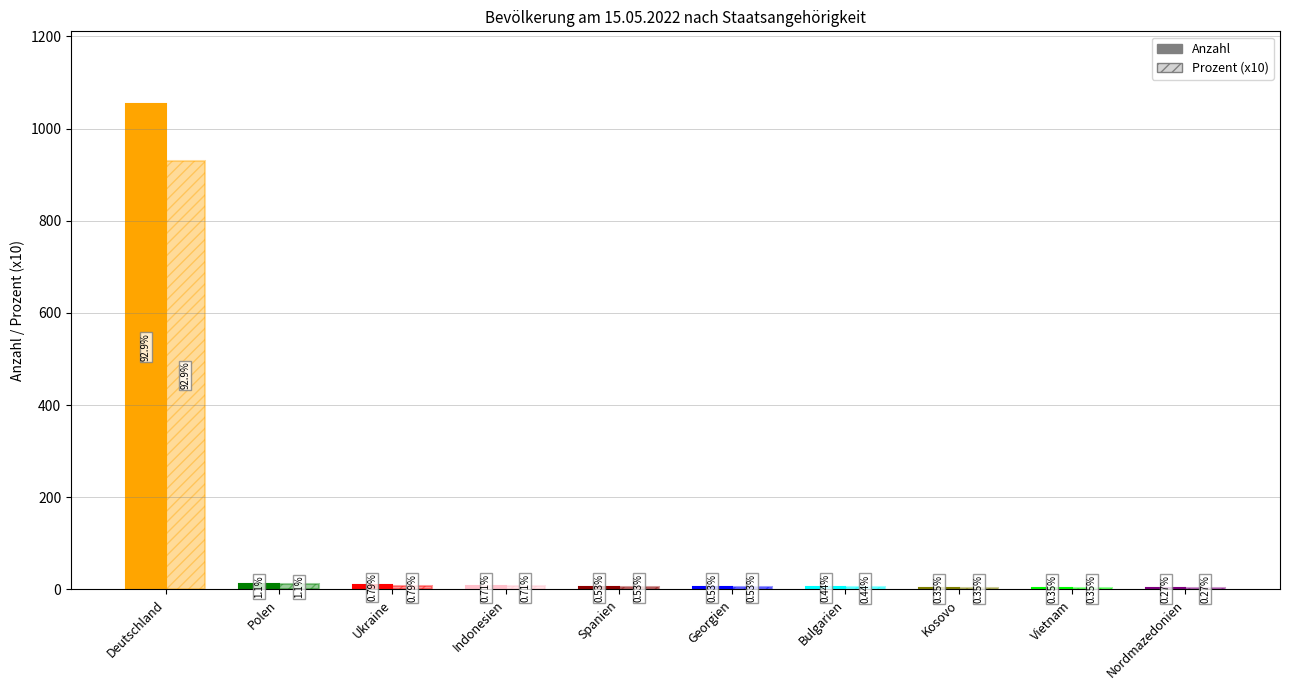

At which label is Anzahl closest to 528?

Polen